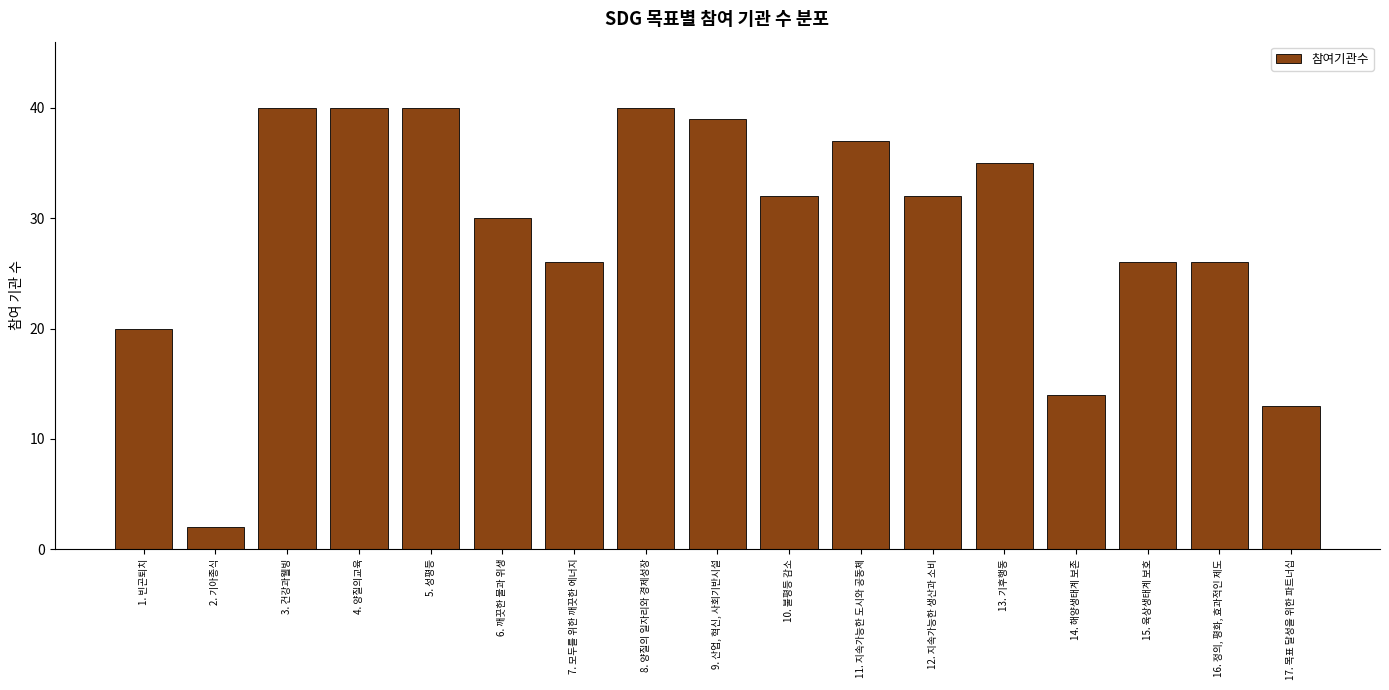

Reading left to right, list all the values displayed in this chart.

20	2	40	40	40	30	26	40	39	32	37	32	35	14	26	26	13